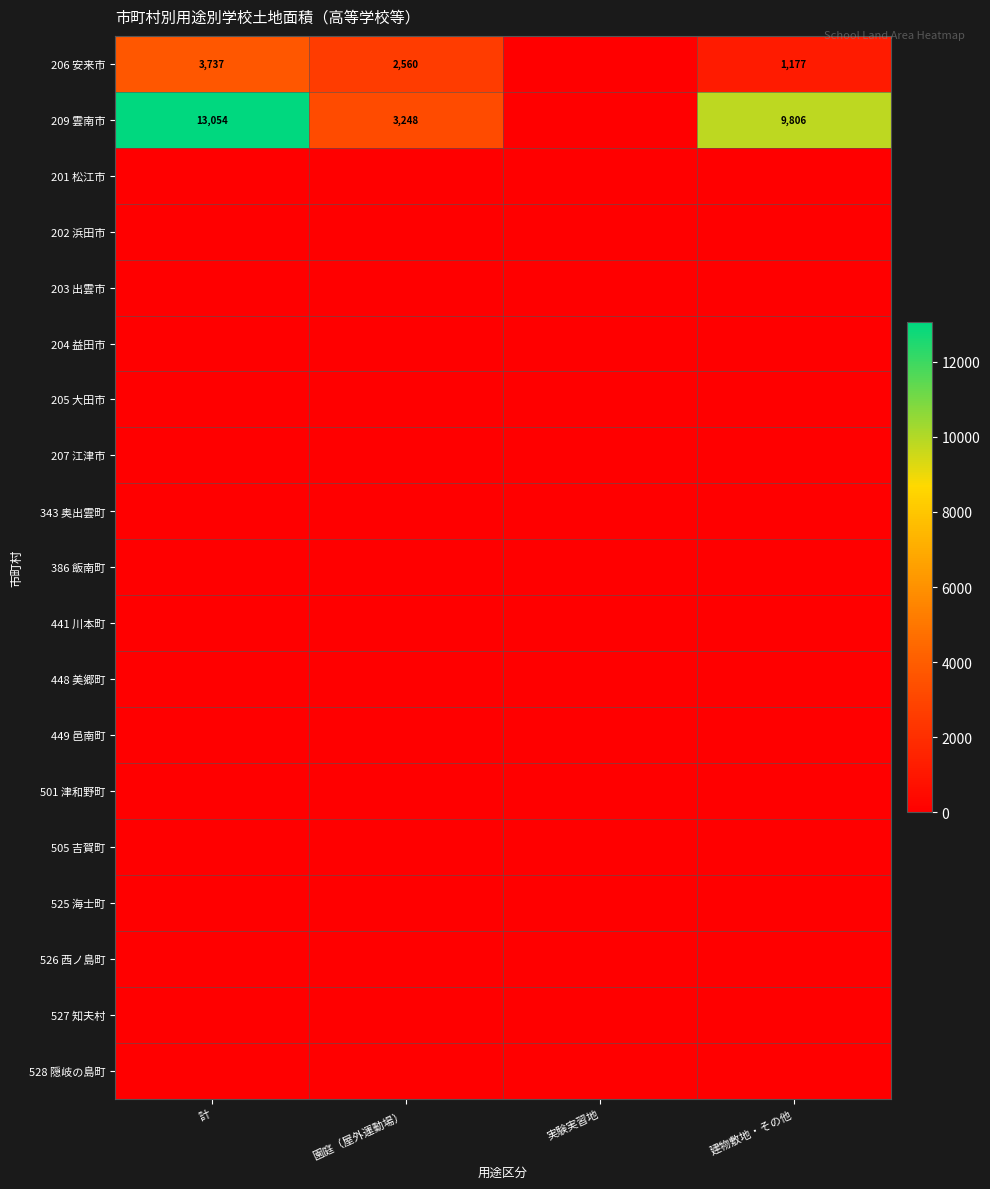

At how many categories does at least one series exceed 2683?

3